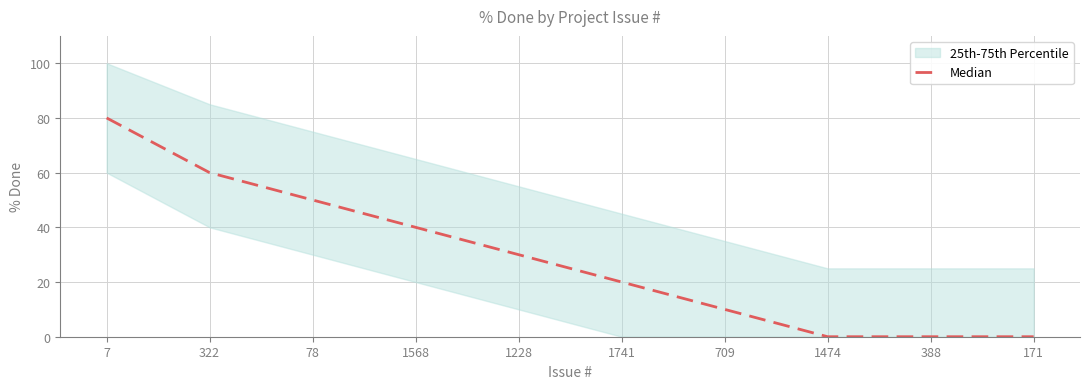

What is the change in value from 7 to 78?

-30